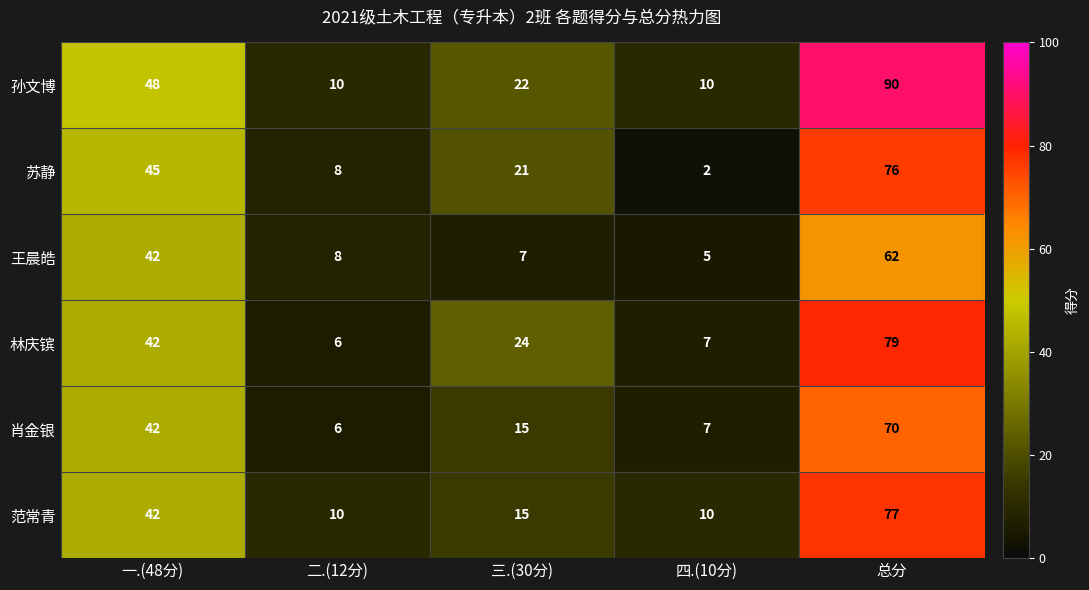

How many data points in 孙文博 are less than 22?

2